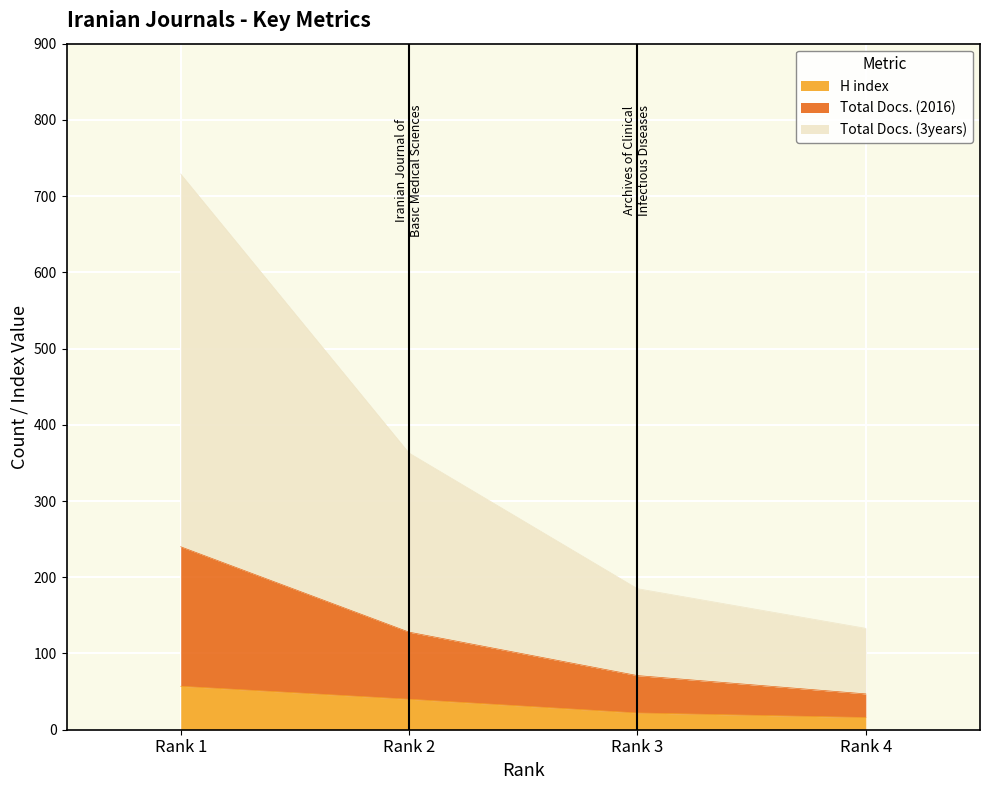

What is the difference between the maximum and second lowest values in the H index series?

35